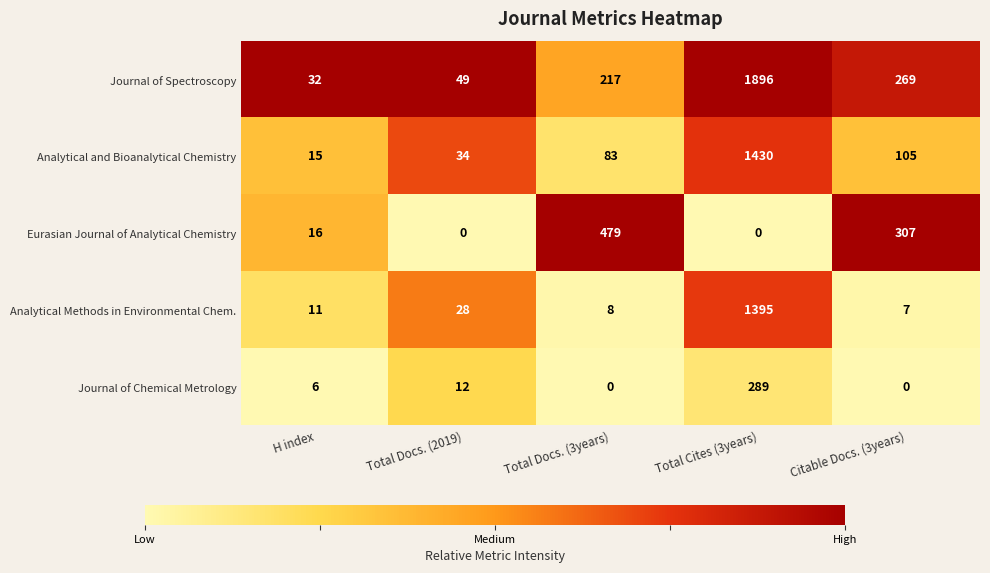

True or false: Journal of Spectroscopy has a value of 217 at Total Docs. (3years).

True